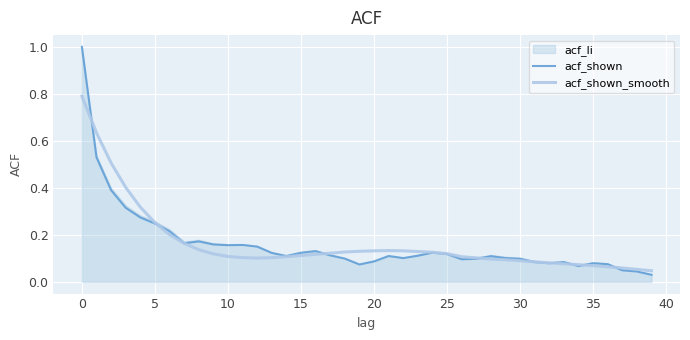

The acf_shown_smooth series shows 0.0 at 20. True or false?

False